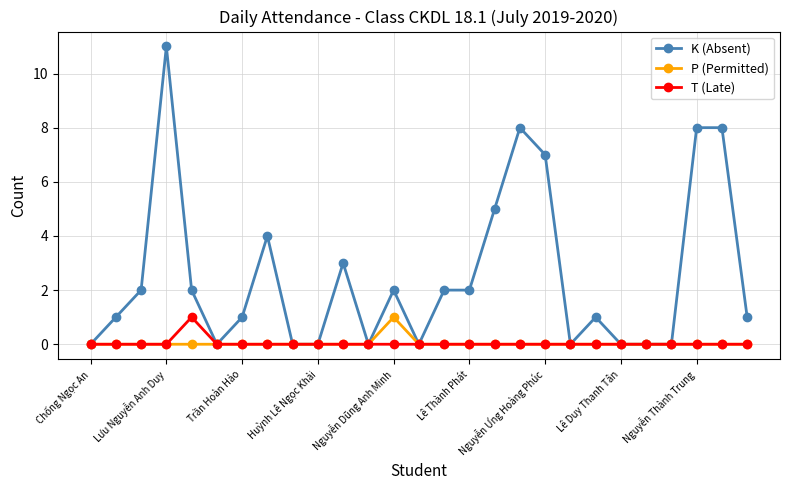

Which series has the largest total across all categories?

K (Absent)